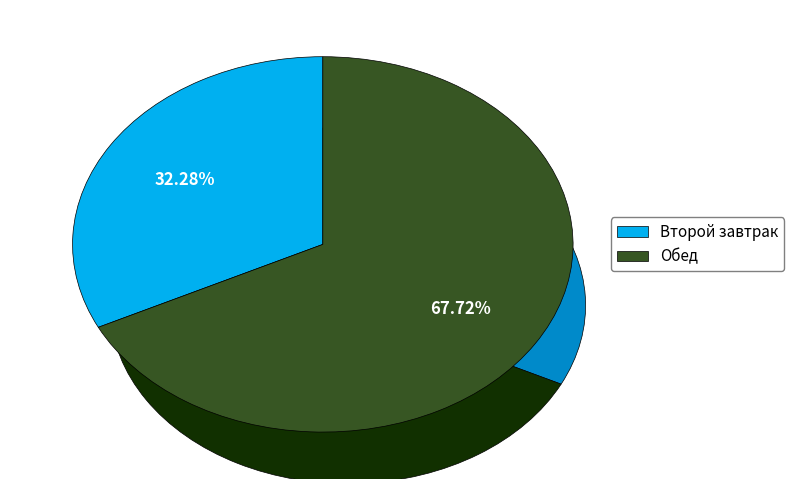

What percentage is the Второй завтрак slice, to the nearest percent?

32%